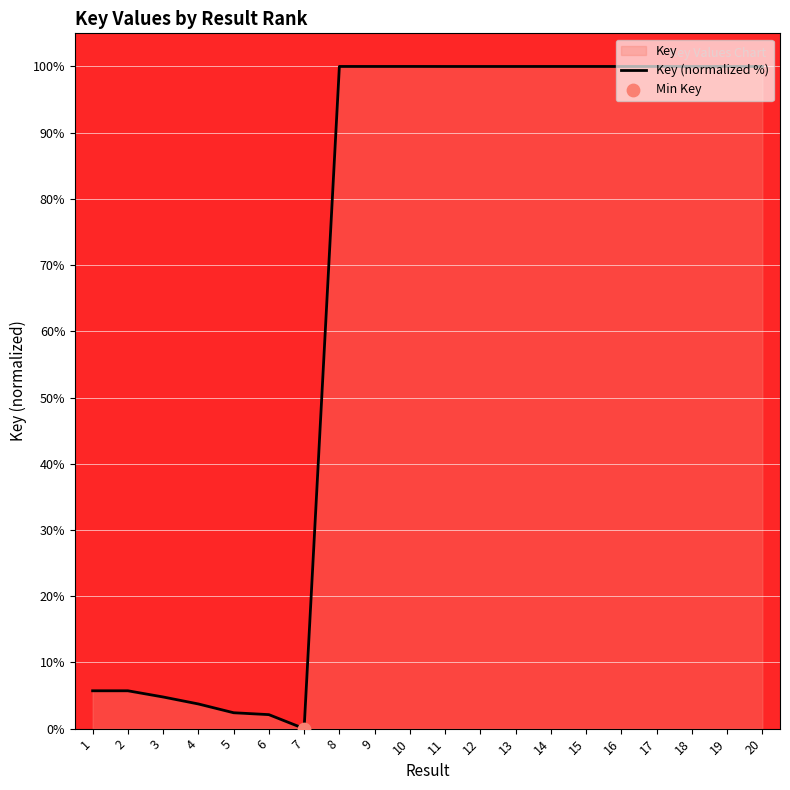

Which has a higher value, 11 or 7?

11